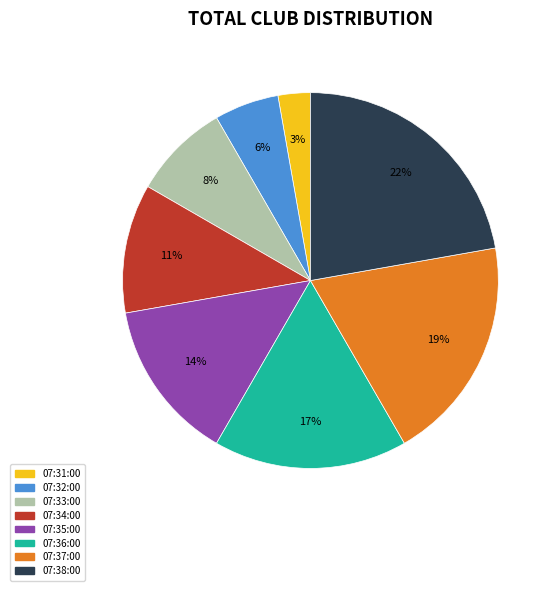

How many slices are in this pie chart?

8